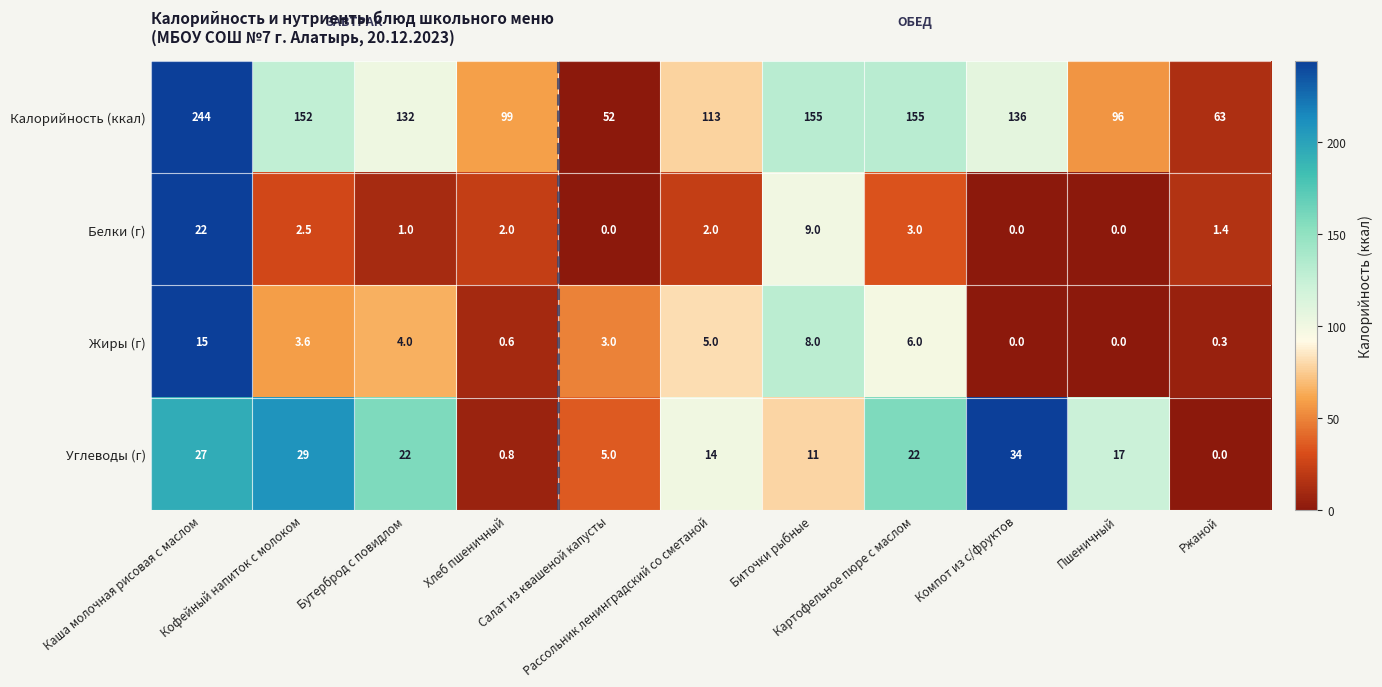

Count the number of data series in this chart.

4